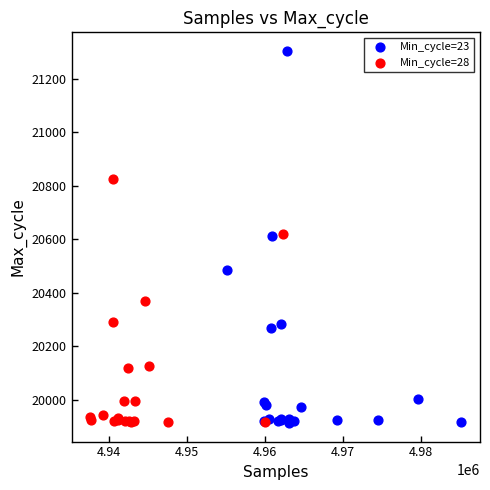

Which series contains the highest Y value?

Min_cycle=23